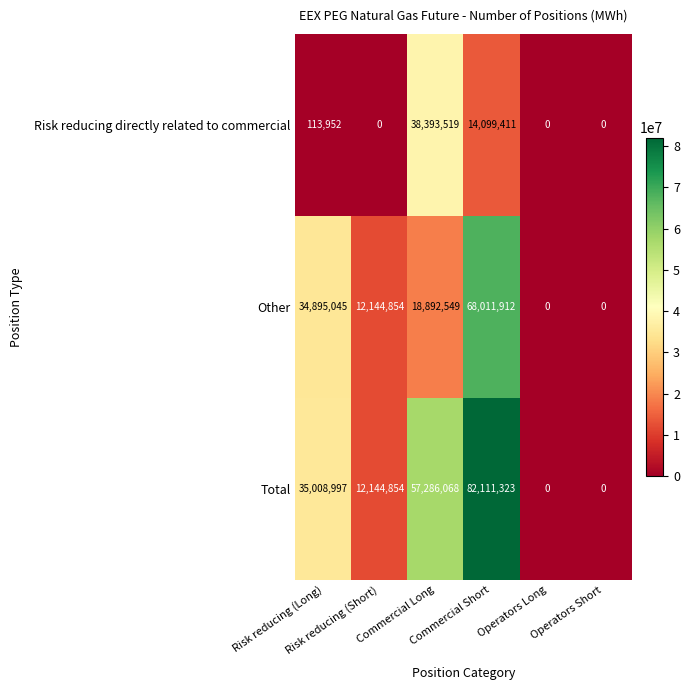

List the series in order of their overall mean, lowest first.

Risk reducing directly related to commercial, Other, Total